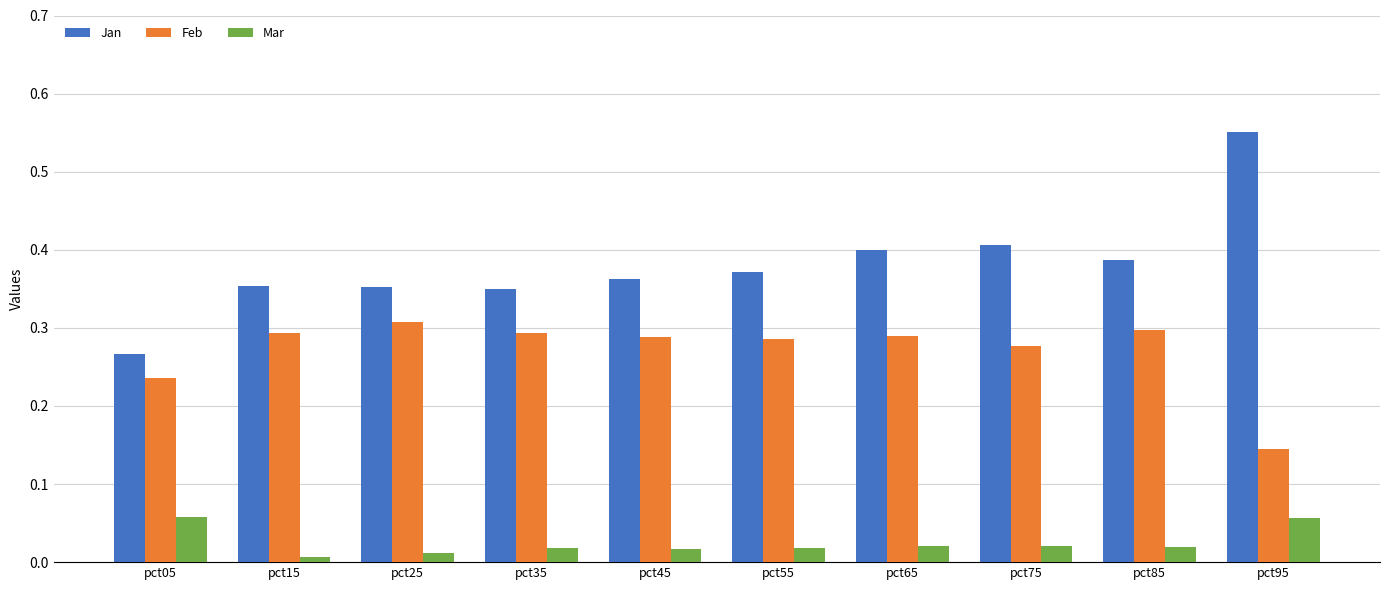

True or false: Jan has a value of 0.4 at pct85.

True